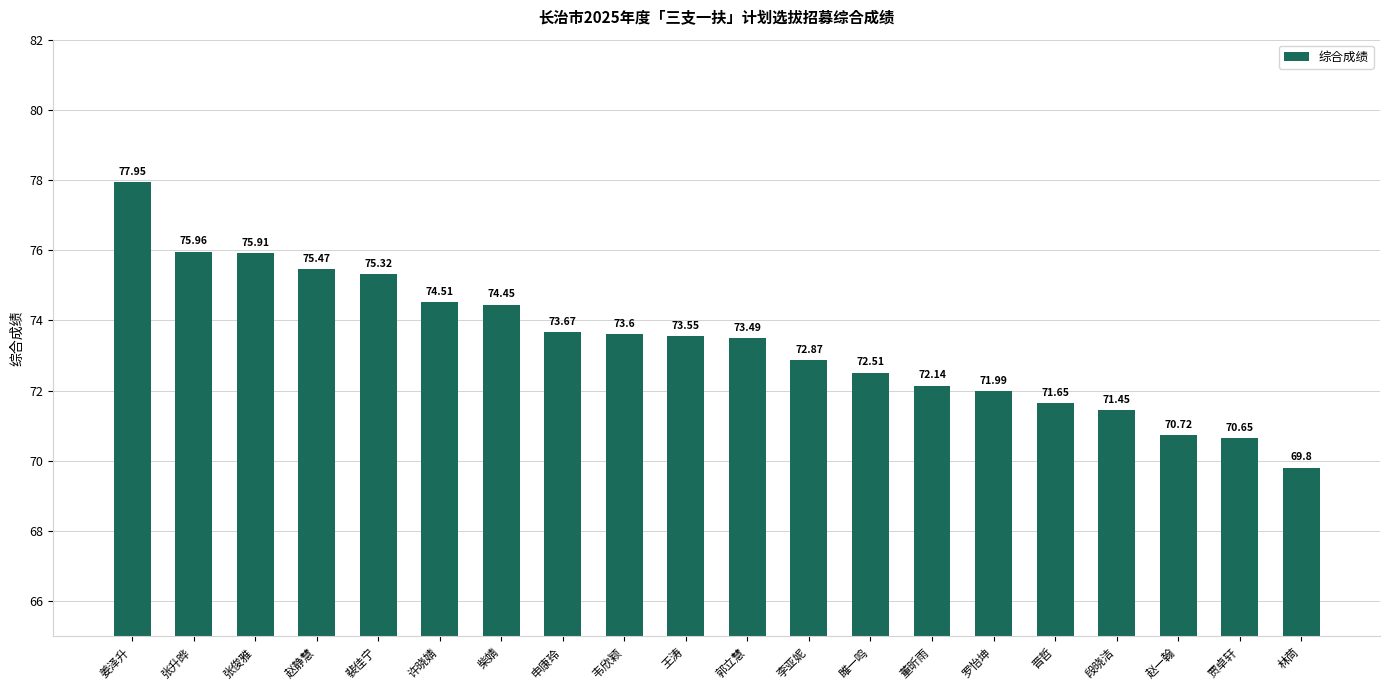

Between 裴佳宁 and 林茼, which is larger?

裴佳宁